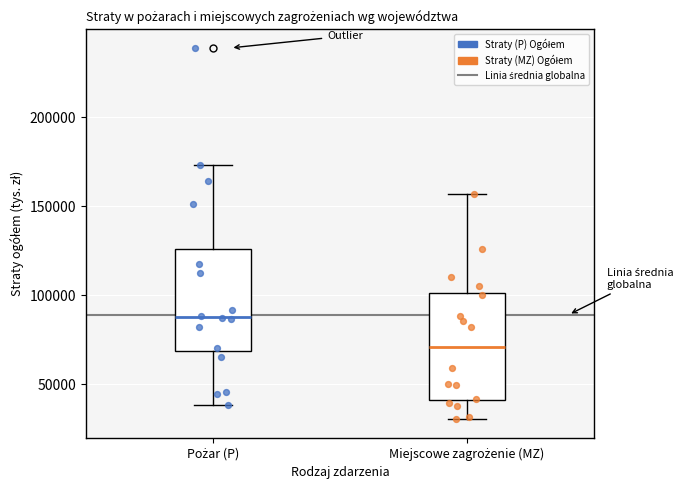

Which box has the lowest median line?

Miejscowe zagrożenie (MZ)